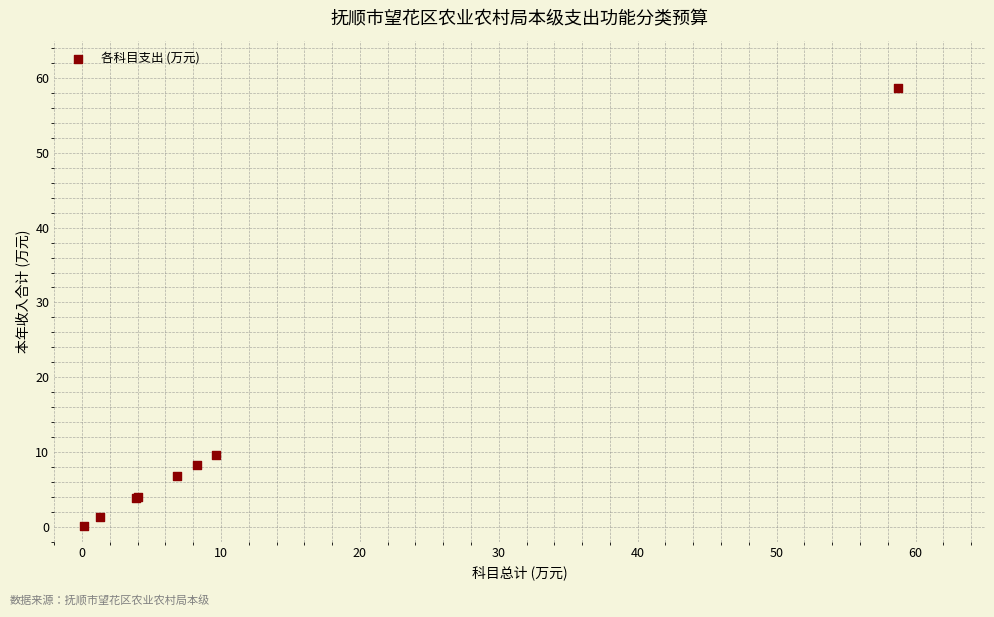

What Y value in the scatter plot is closest to 29?

9.6